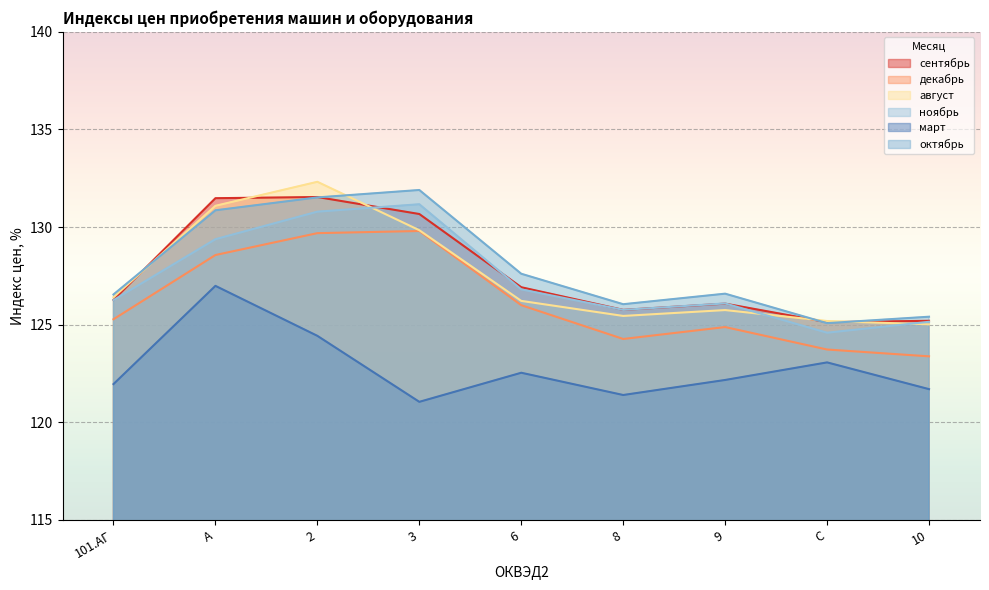

How many lines are shown in the chart?

6